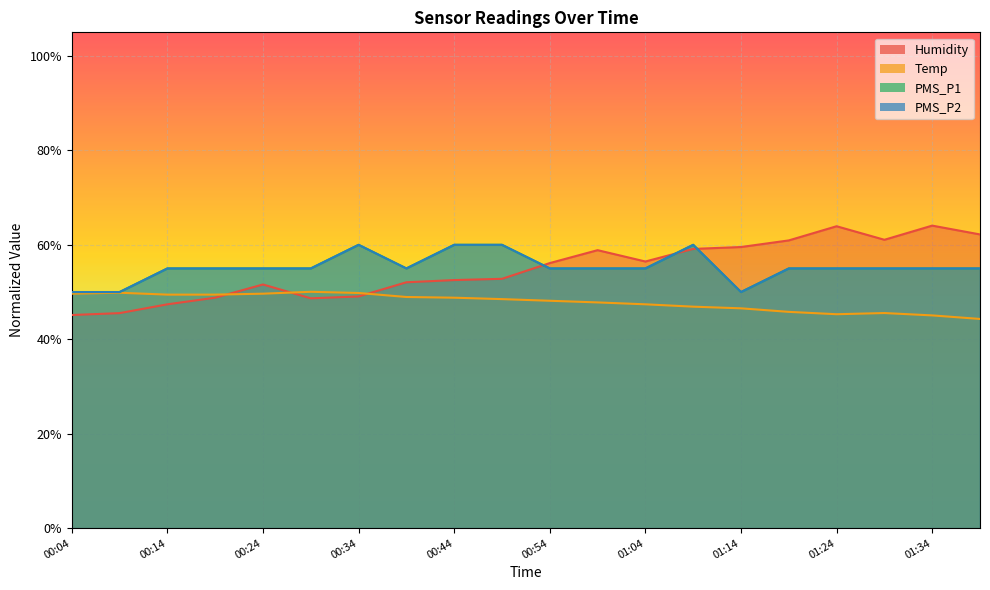

Between which two adjacent categories do Temp and Humidity first intersect?

00:19 and 00:24